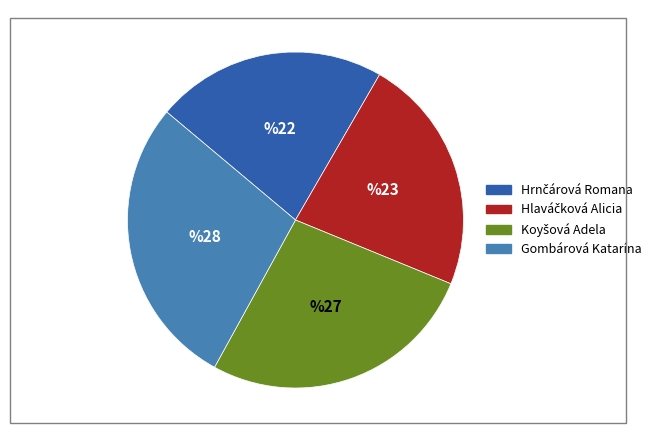

Which category has the biggest portion of the pie?

Gombárová Katarína